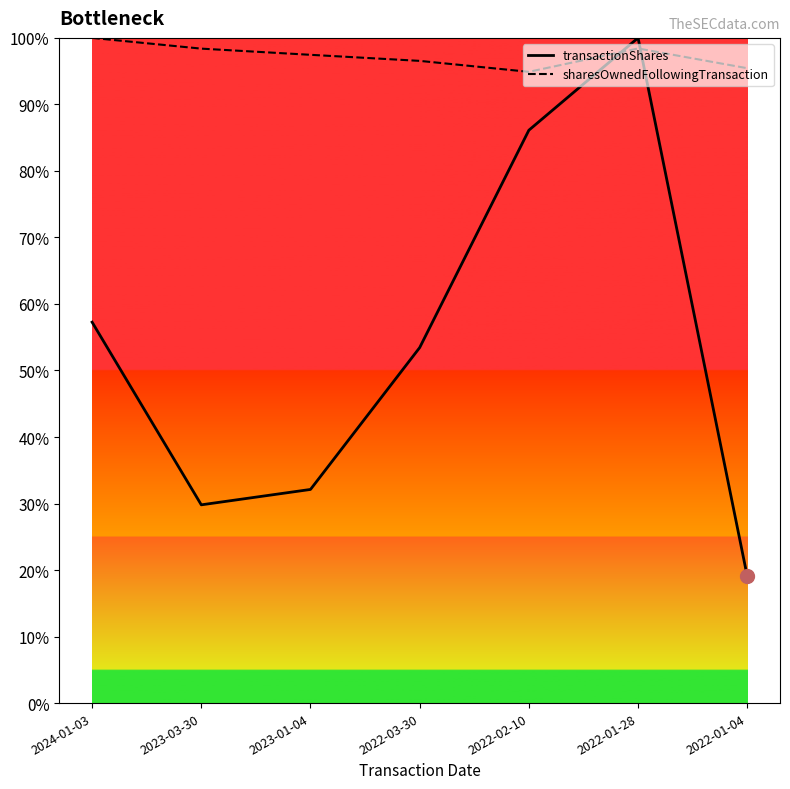

What is the average value of the sharesOwnedFollowingTransaction series?

97304.9